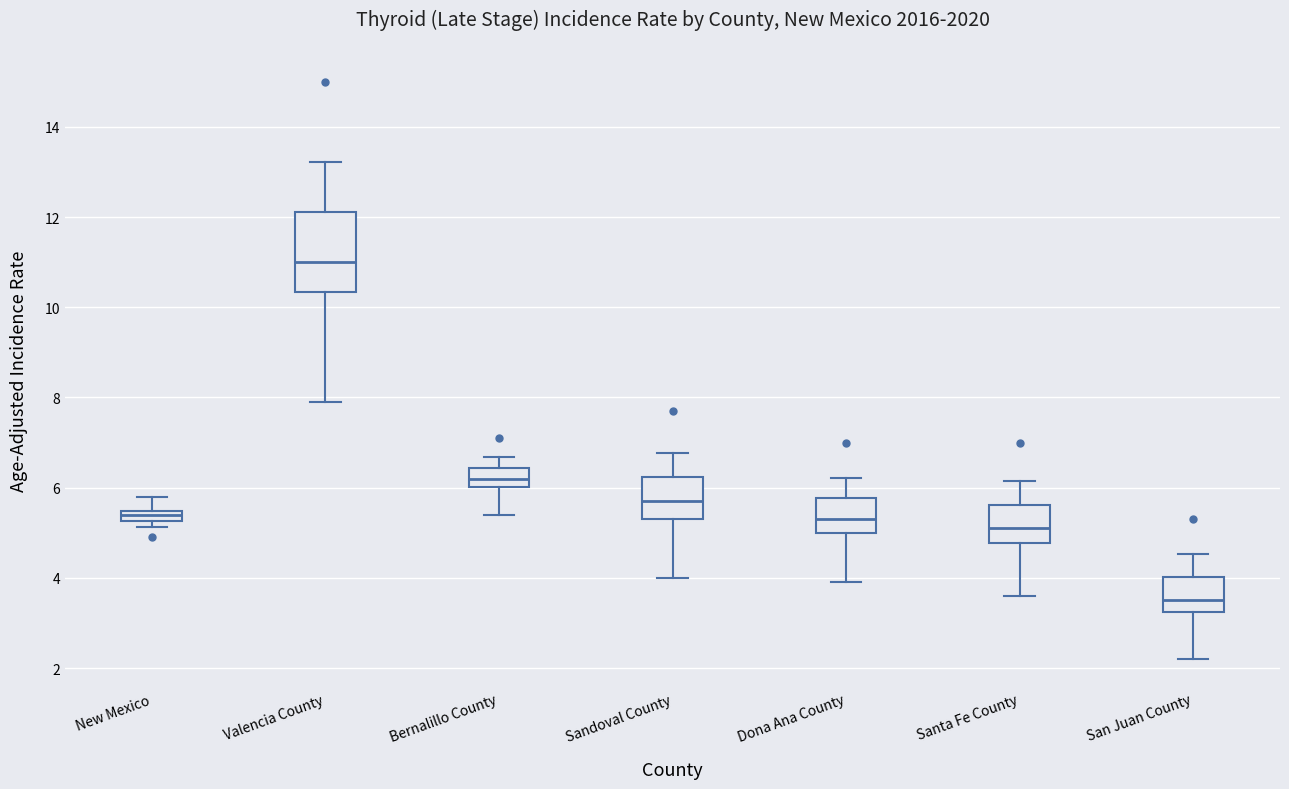

Where does the upper whisker of the box for San Juan County end on the y-axis? The values are not printed on the chart, so give them approximately, as read against the axis.

4.6